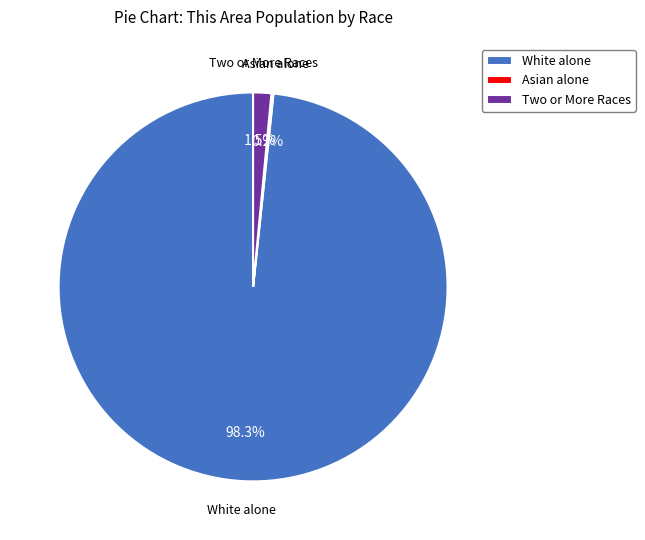

Is Two or More Races the majority of the pie?

No